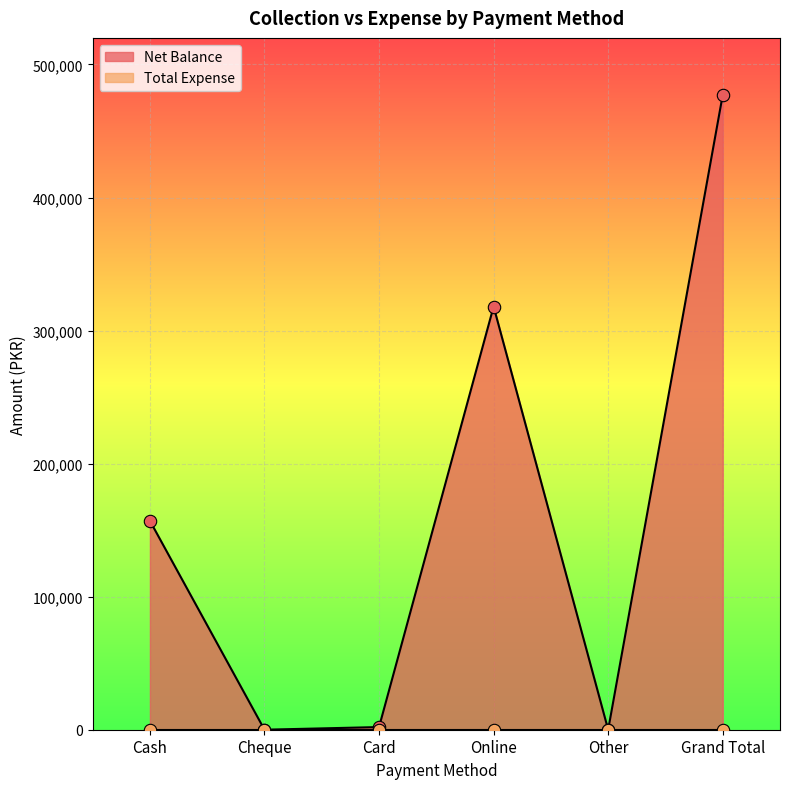

What is the change in value from Cash to Grand Total?

+320100